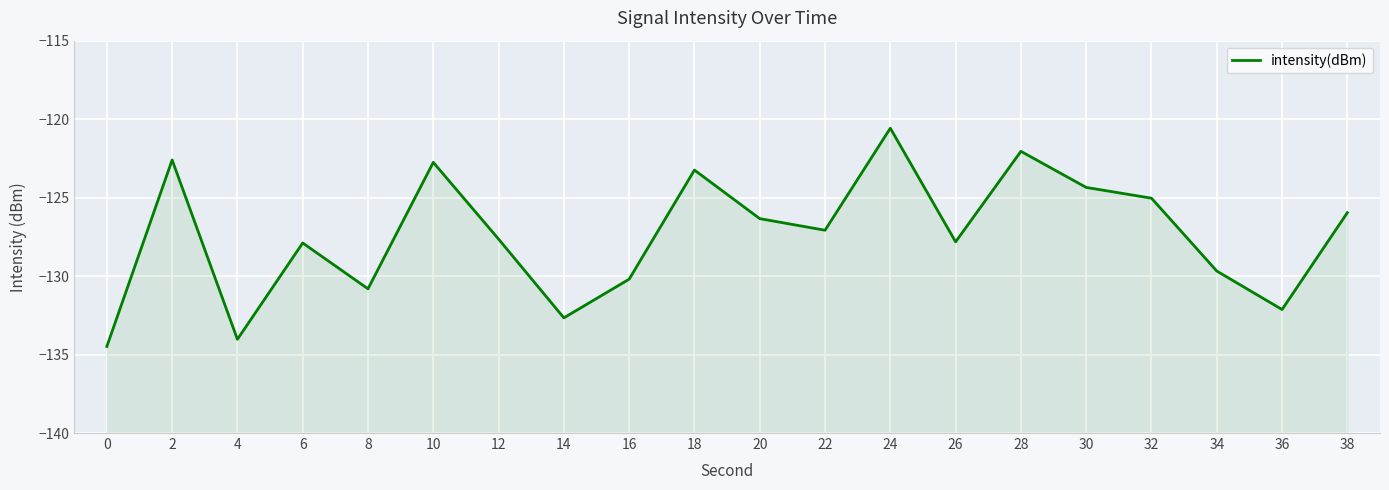

Where is the first local minimum?

4